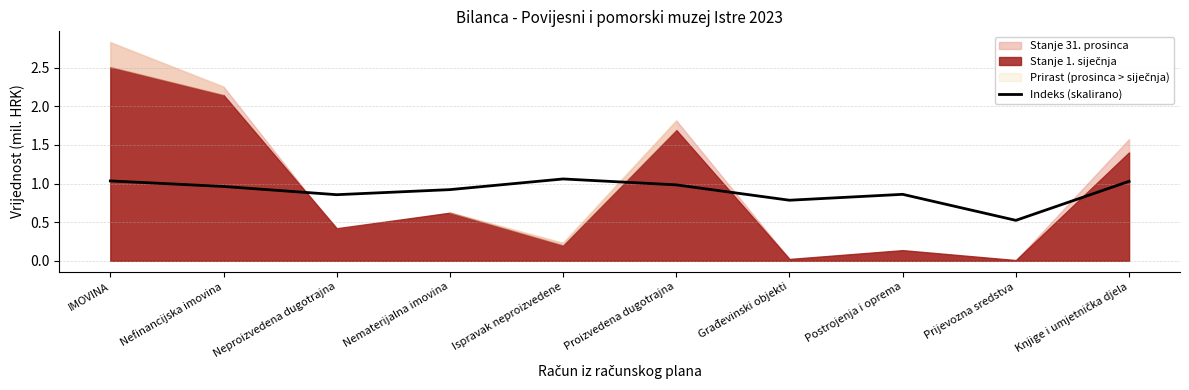

Does the chart display data point markers on the line(s)?

No